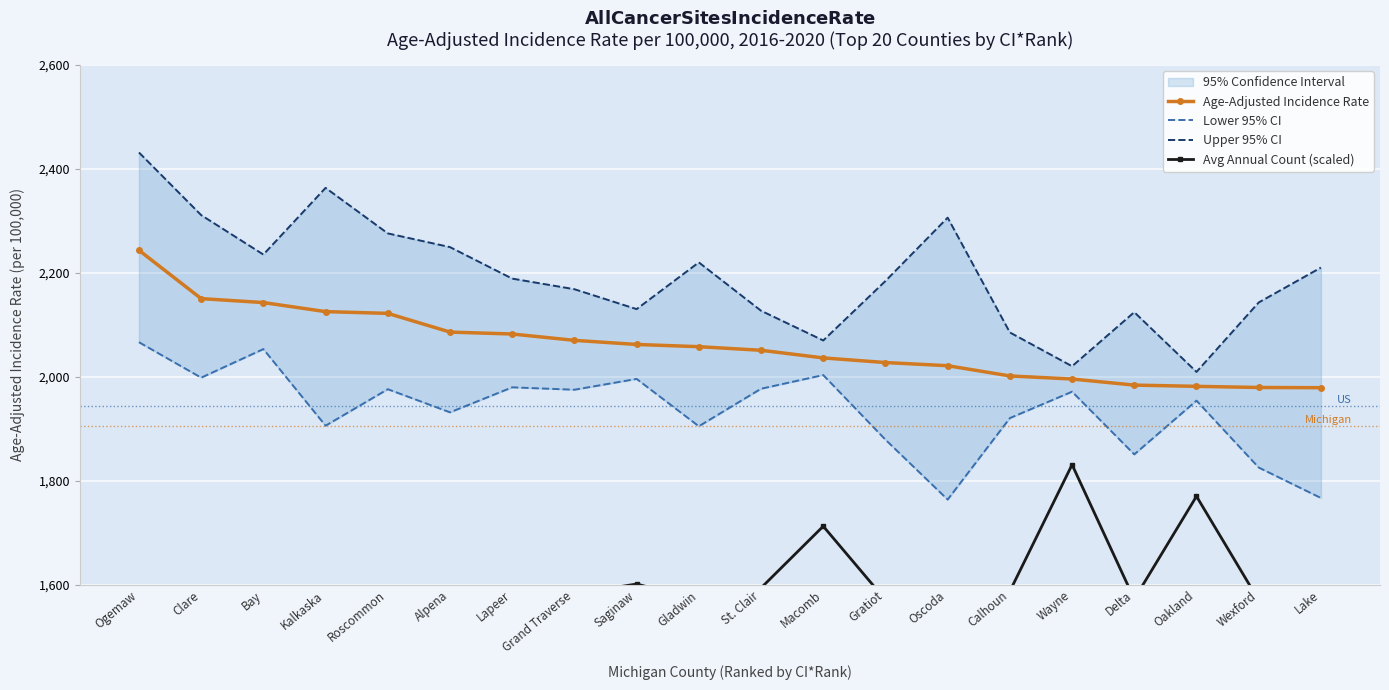

True or false: Lower 95% CI and Upper 95% CI cross at least once.

False